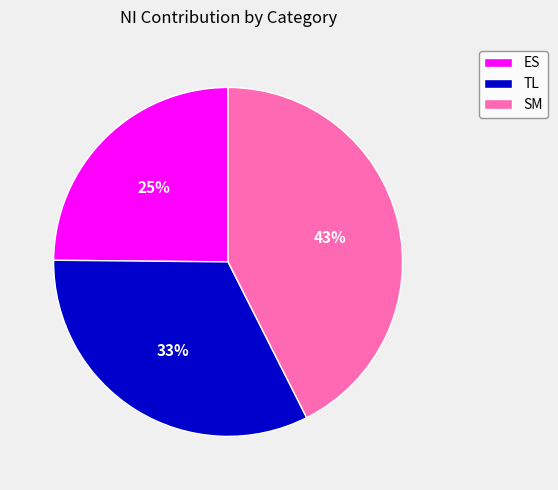

Which has a higher value, ES or TL?

TL